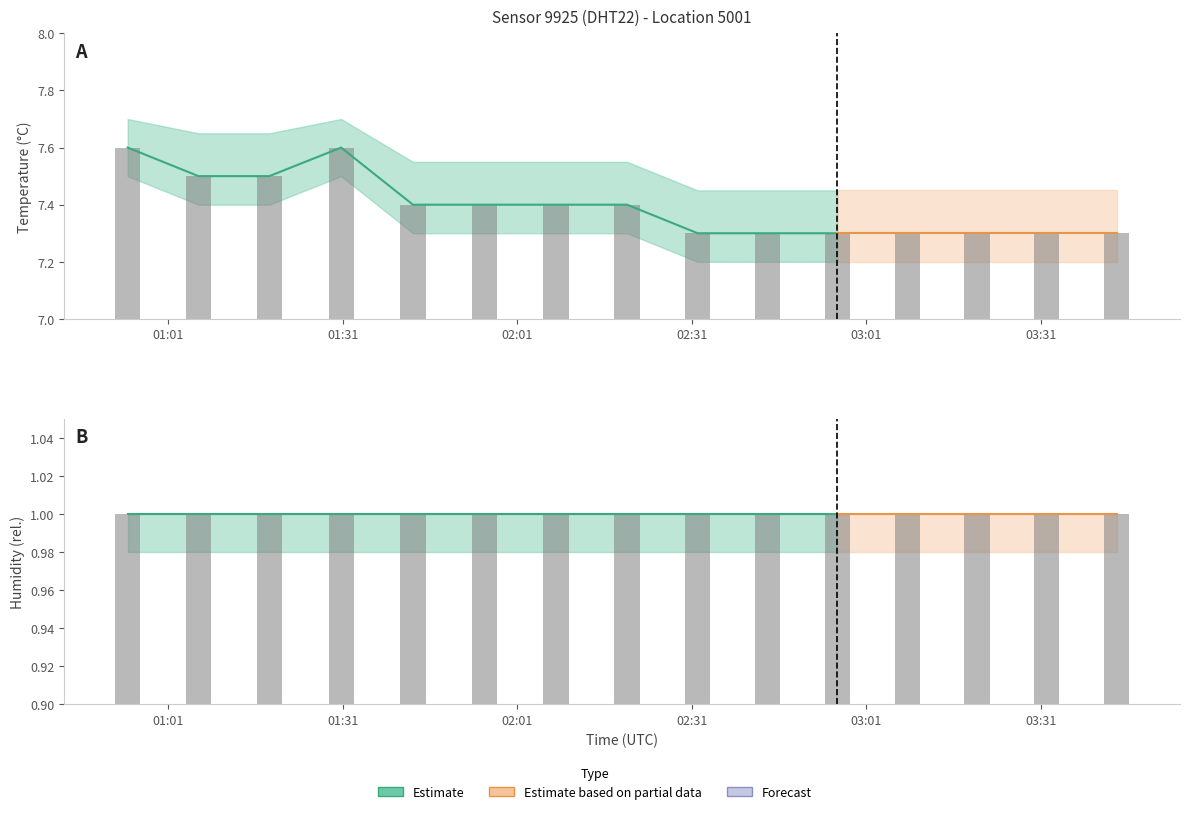

What is the label of the 4th bar from the right?

03:07